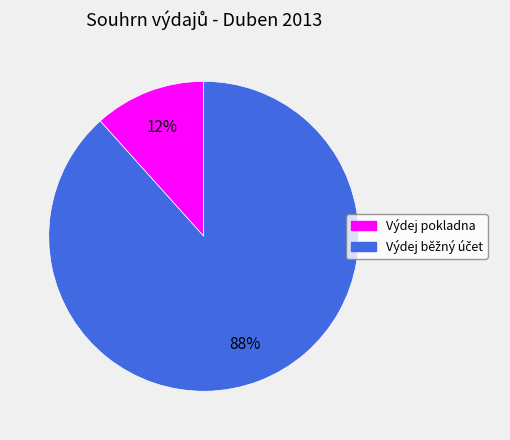

Which slice is the smallest?

Výdej pokladna